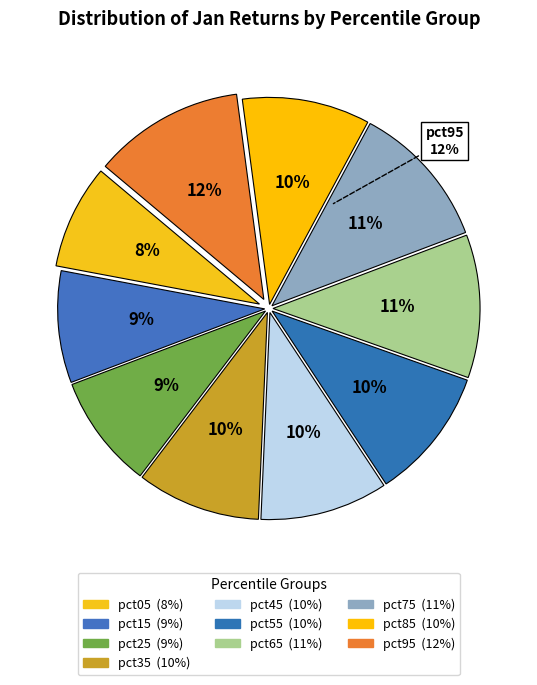

The pct75 slice represents 5% of the pie. True or false?

False